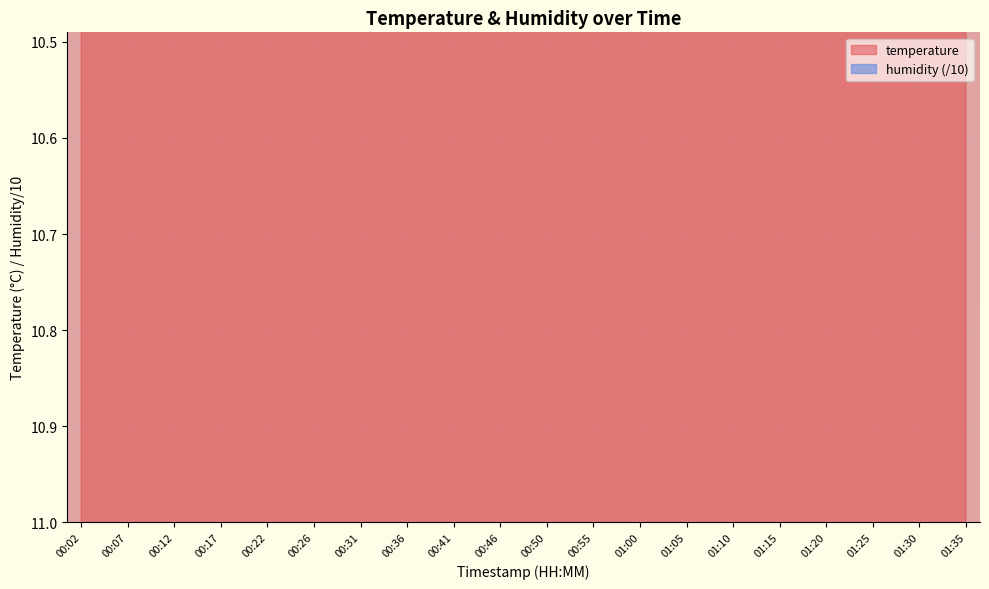

Which category has the highest value across all series?

01:20